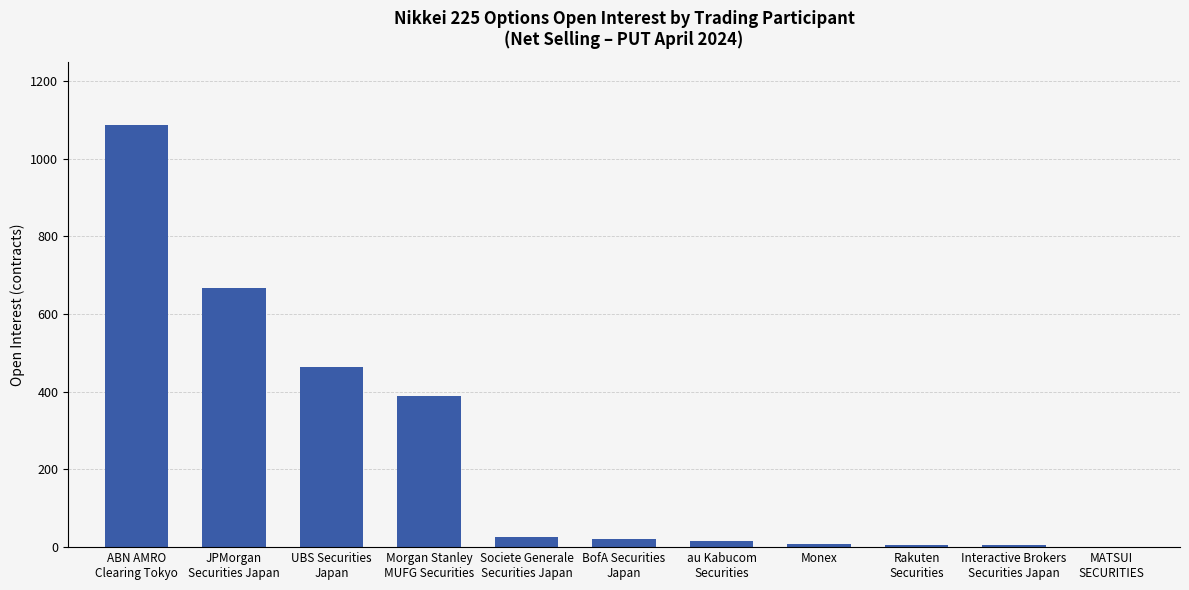

The value at au Kabucom
Securities is 16. True or false?

True